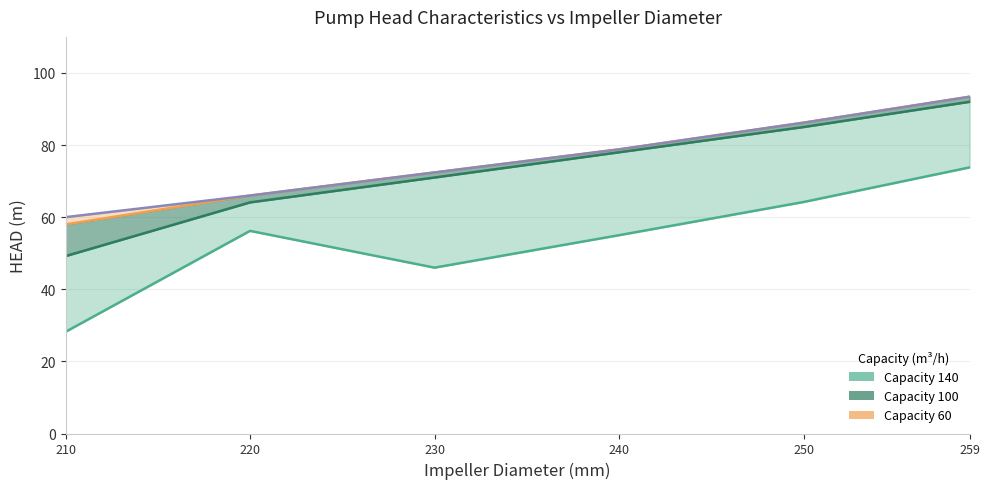

What is the minimum value for Capacity 60?

60.0